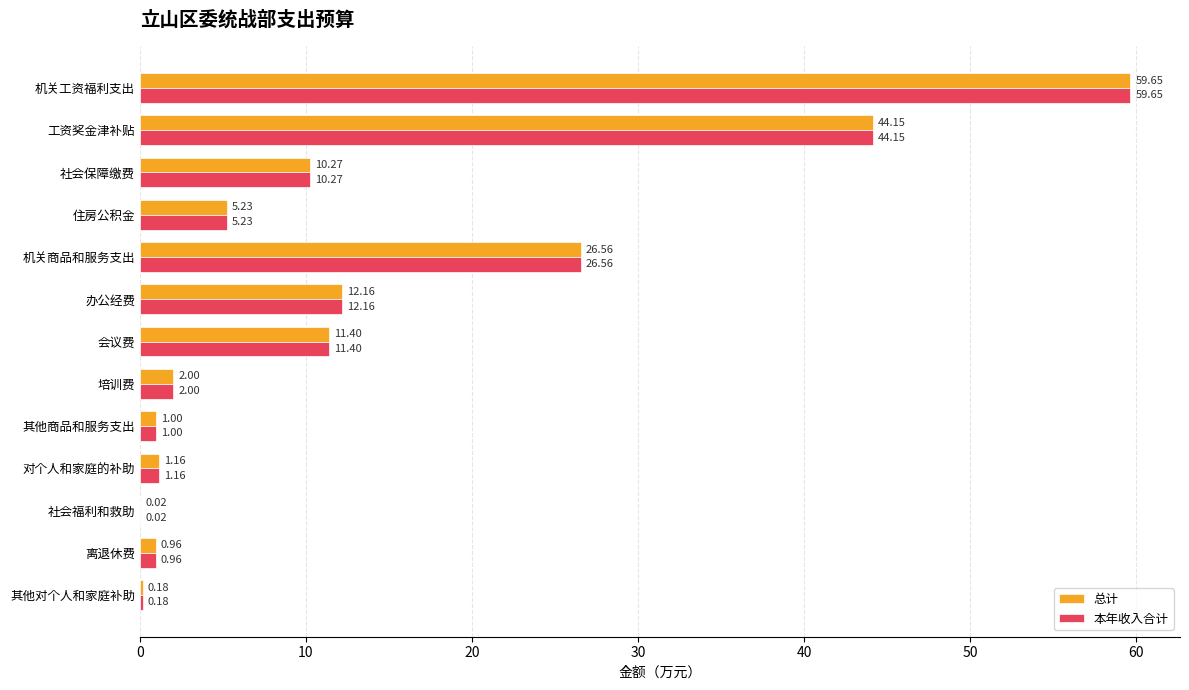

How many values in the 总计 series exceed 5?

7